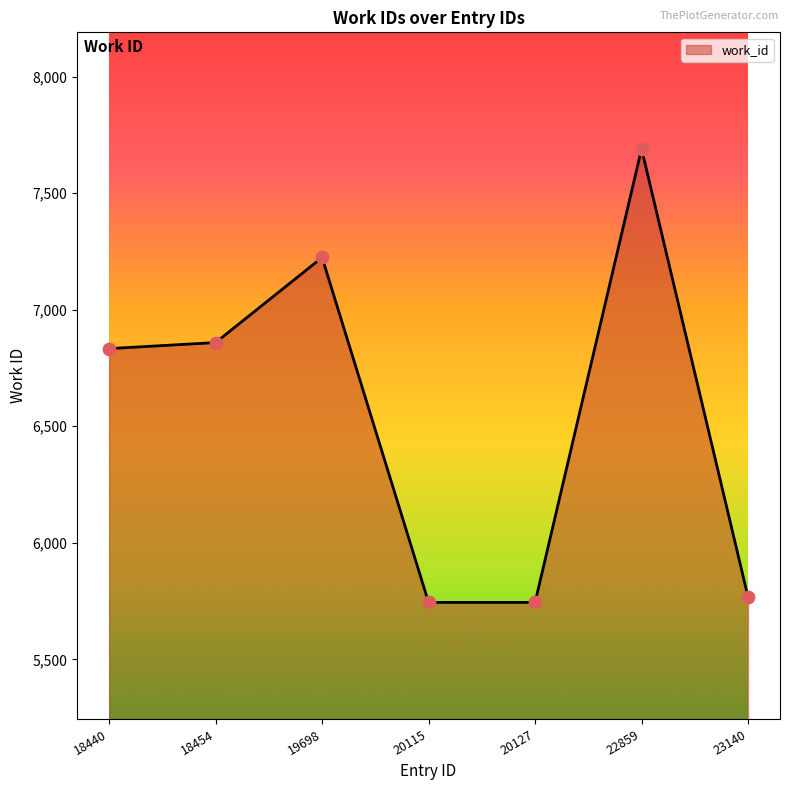

Approximately how many times larger is the value at 18454 compared to 20115?

1.2